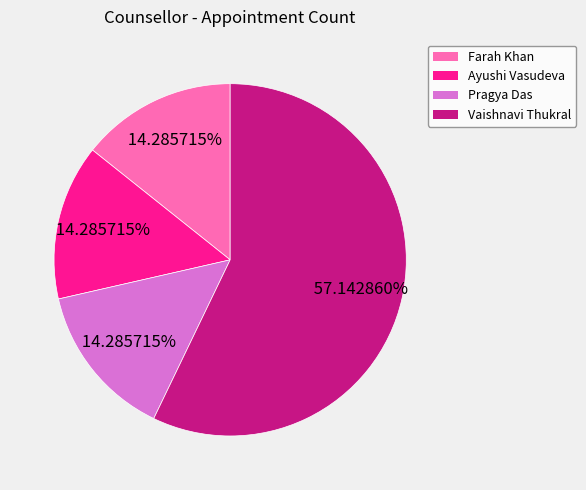

What is the majority slice?

Vaishnavi Thukral